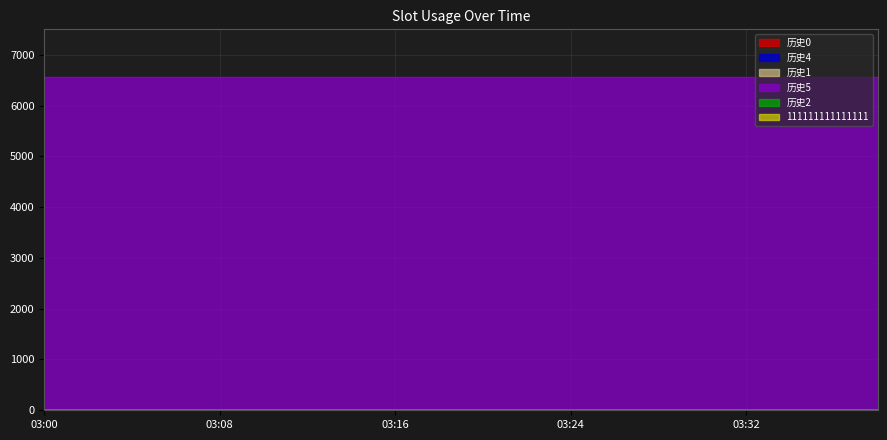

What is the total value across all series at 03:20?

6555.6